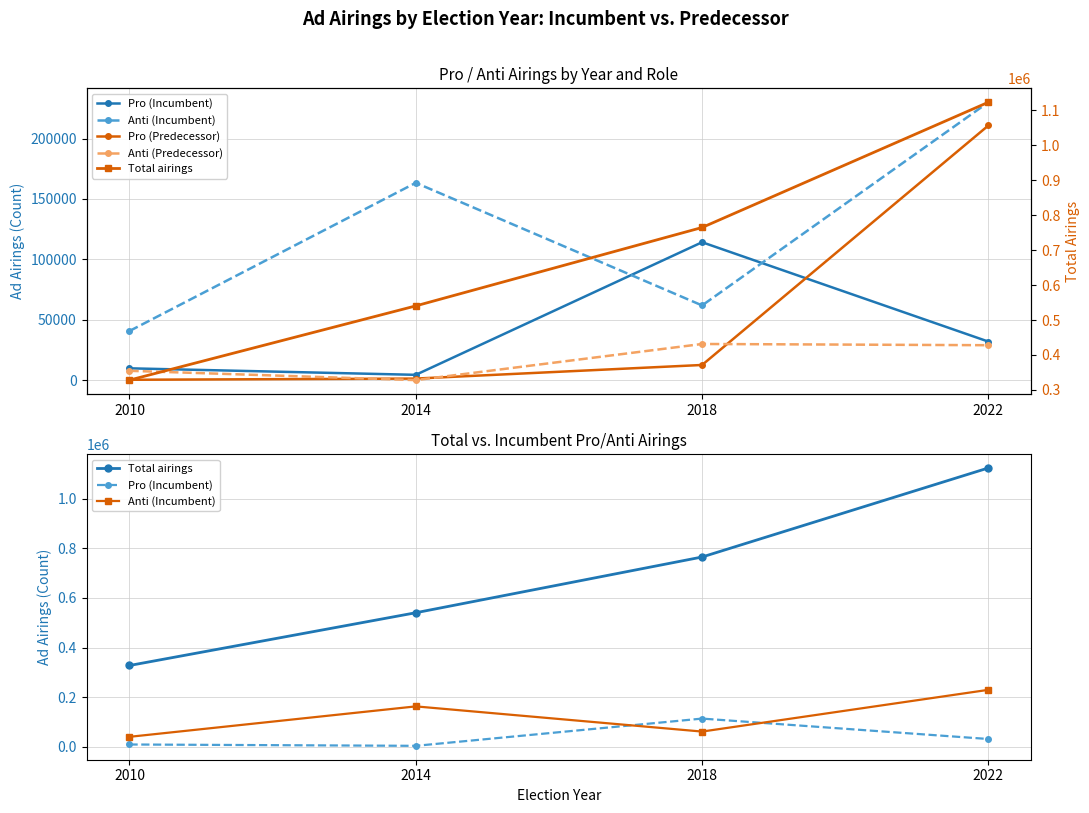

Count the Anti (Incumbent) values in the range 61939 to 230020.

3